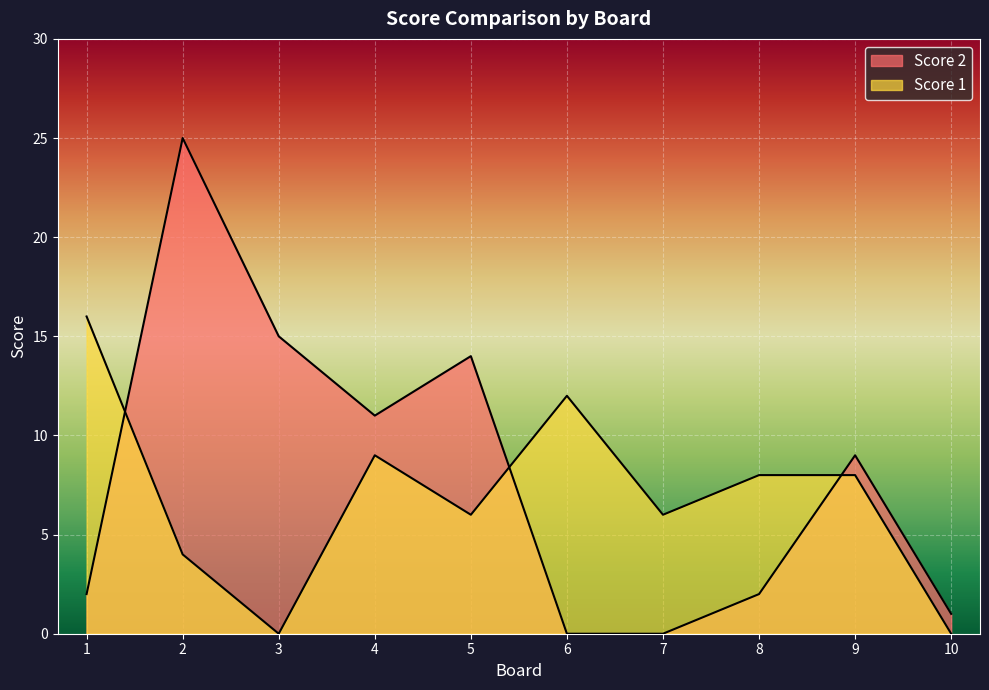

Count the number of data series in this chart.

2